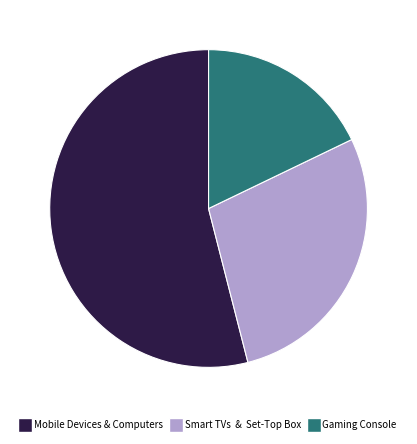

True or false: Gaming Console accounts for 18% of the total.

True